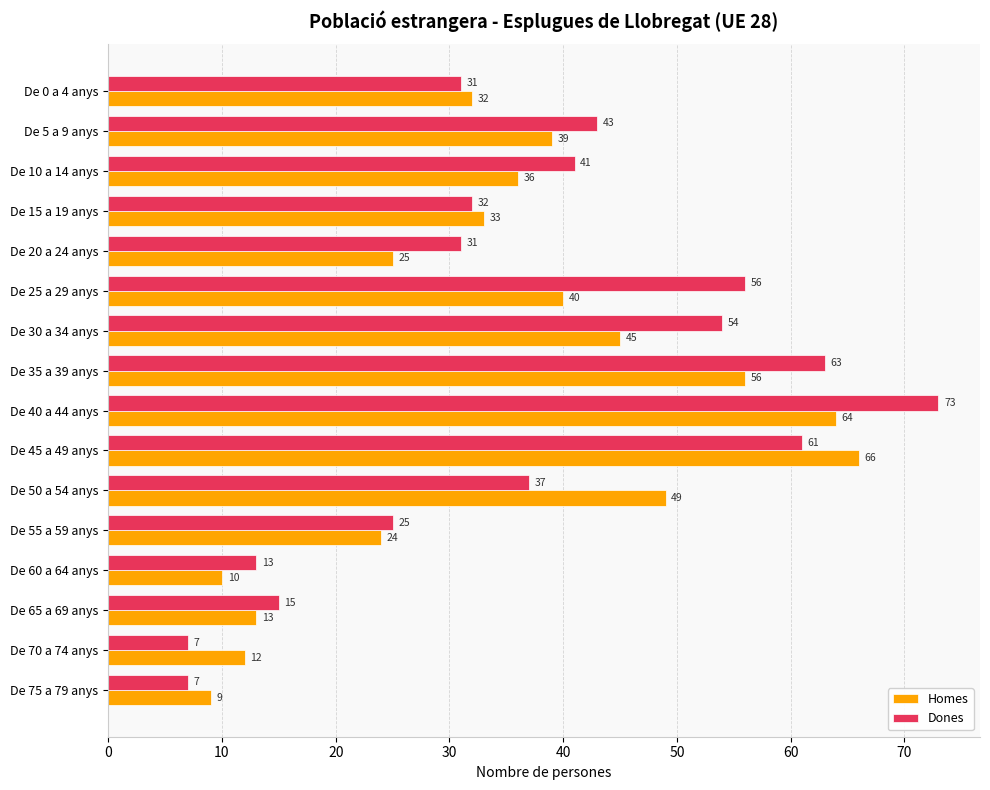

What is the average value of the Dones series?

37